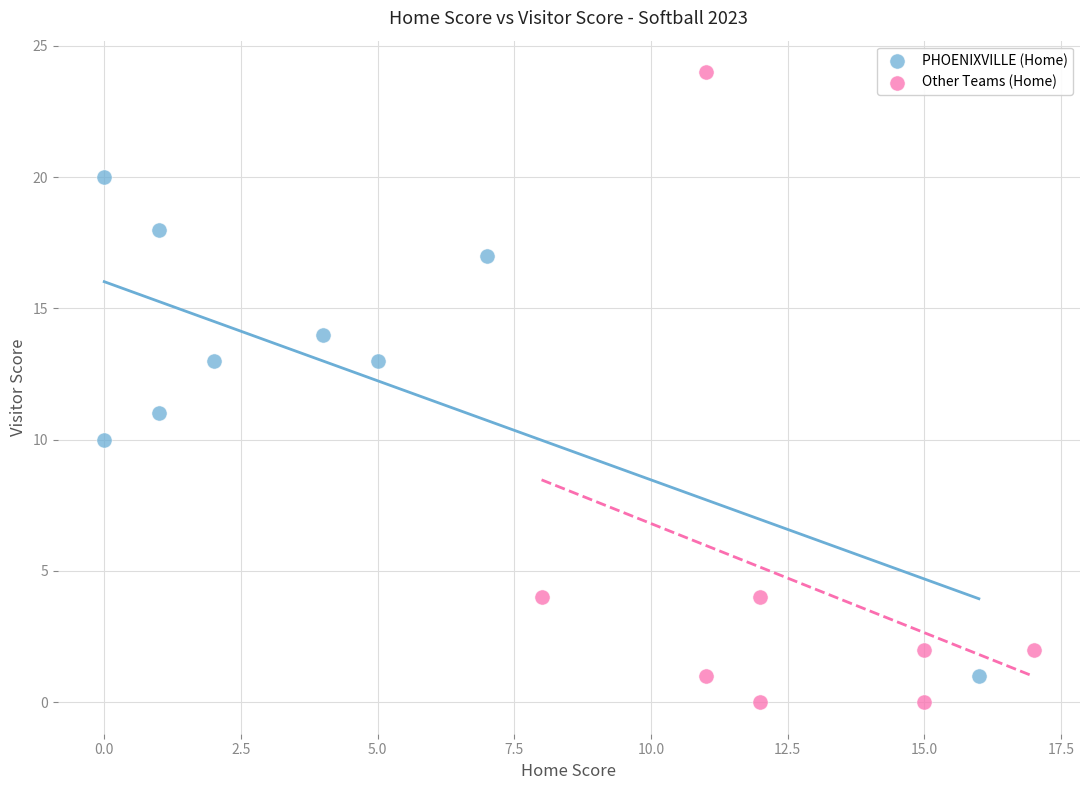

Which series reaches the maximum Y coordinate?

Other Teams (Home)